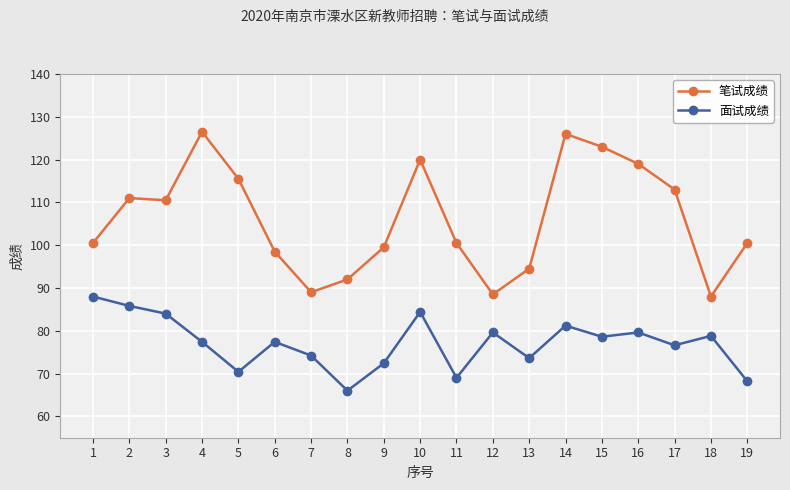

List the series in order of their peak value, highest first.

笔试成绩, 面试成绩